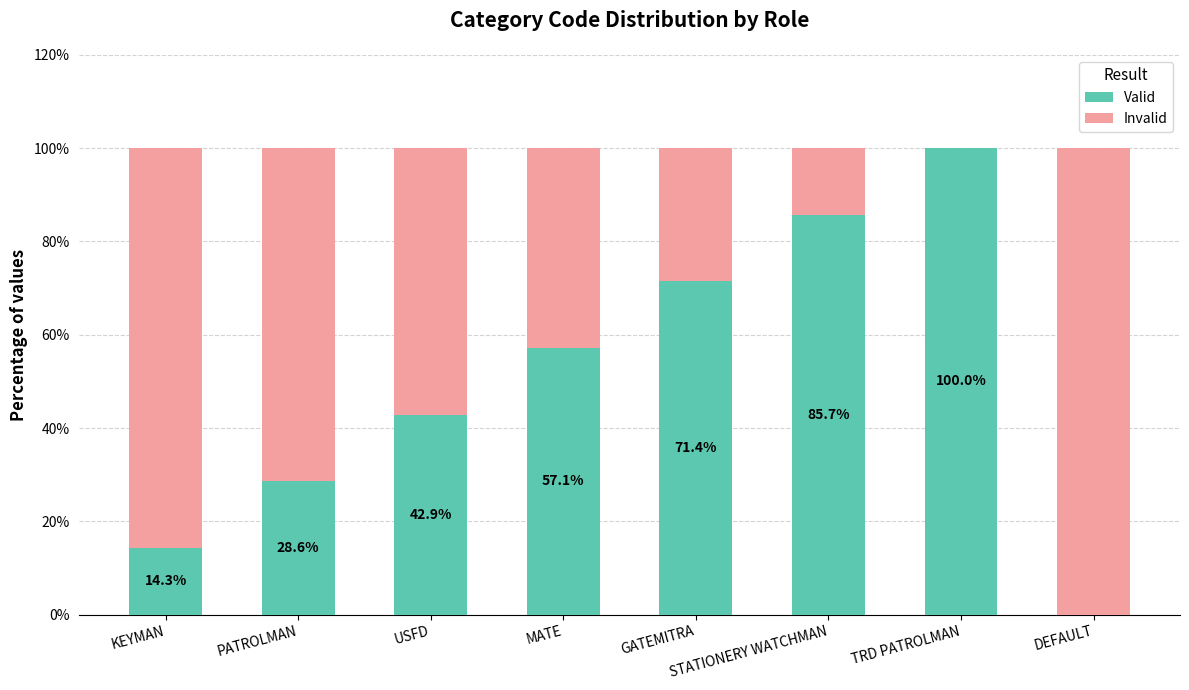

Count the number of categories in the chart.

8